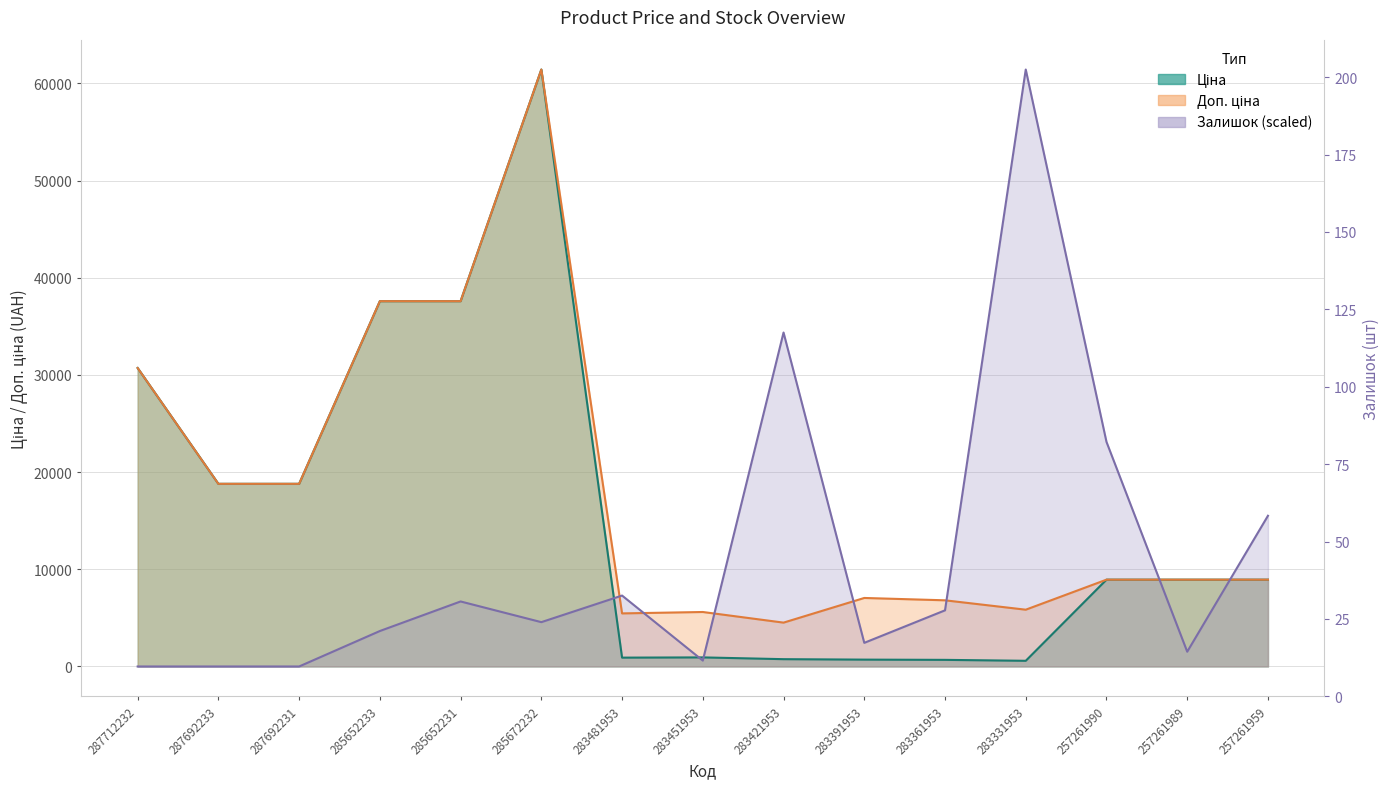

At which label does Залишок first exceed 4561?

285652231